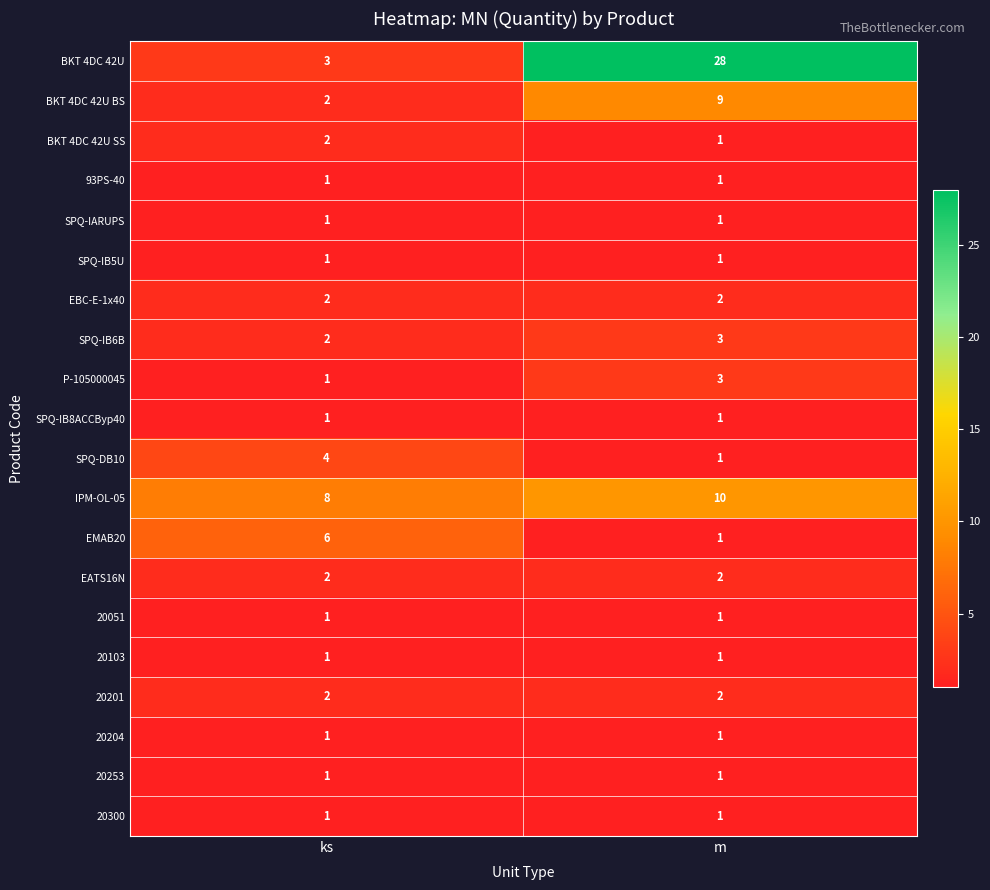

What is the sum of all IPM-OL-05 values?

18